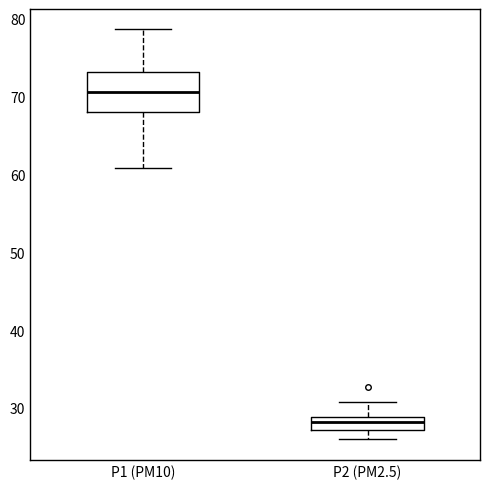

Where is the lower edge of the box for P2 (PM2.5) on the y-axis? The values are not printed on the chart, so give them approximately, as read against the axis.

27